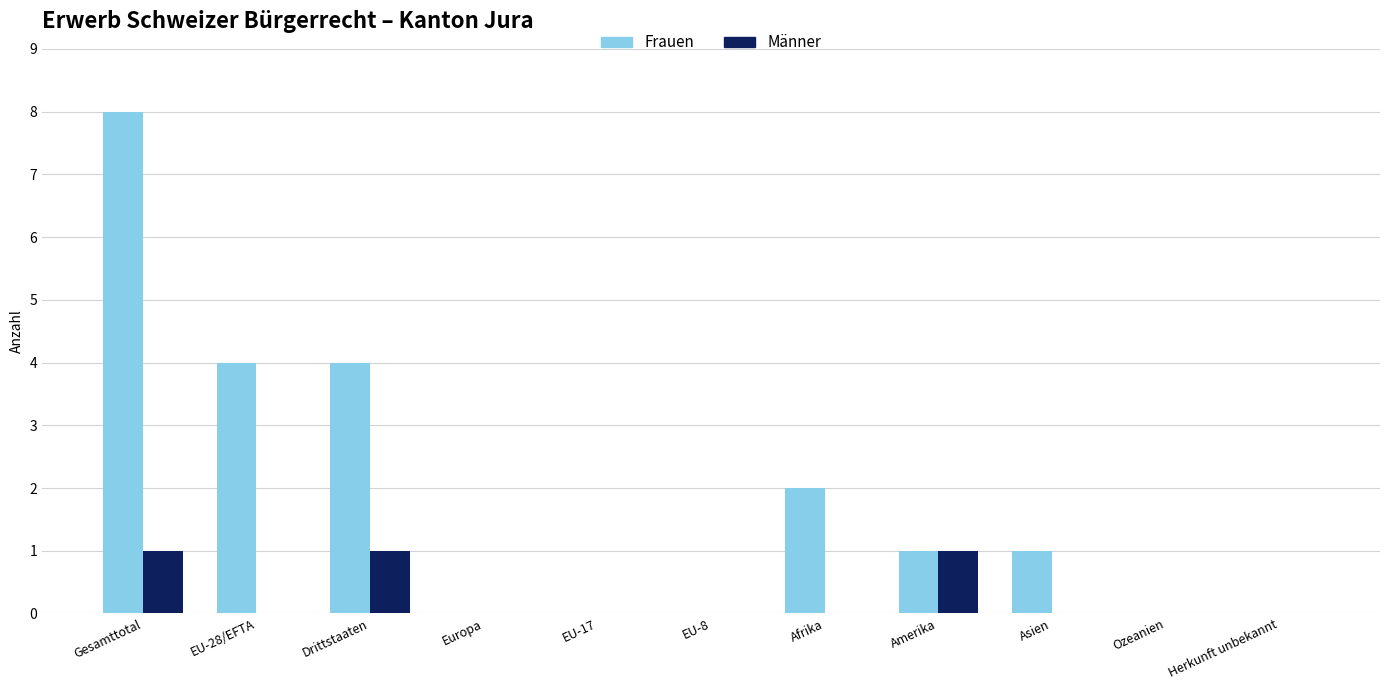

Is the value of Frauen at EU-28/EFTA greater than the value of Männer at Ozeanien?

Yes